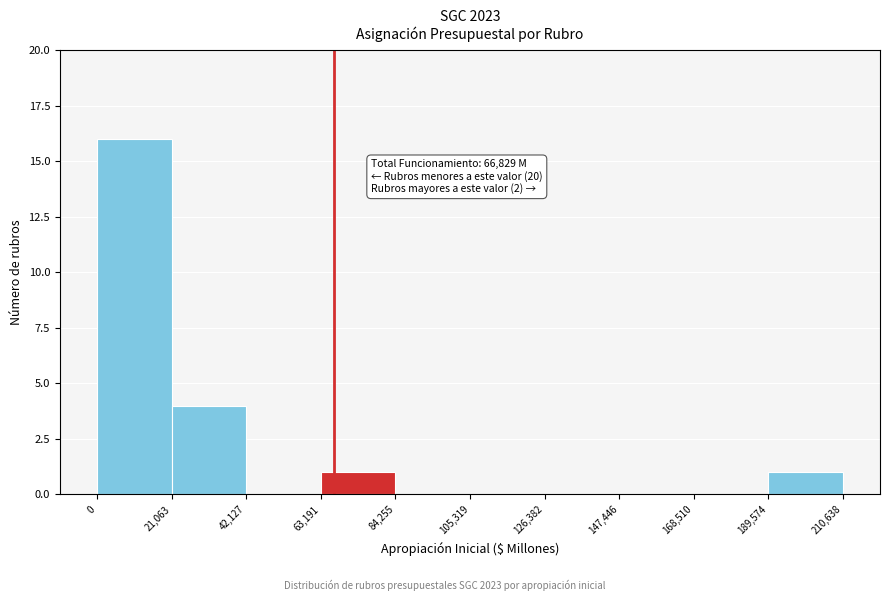

Which range on the x-axis has the tallest bar?

0 to 21,063